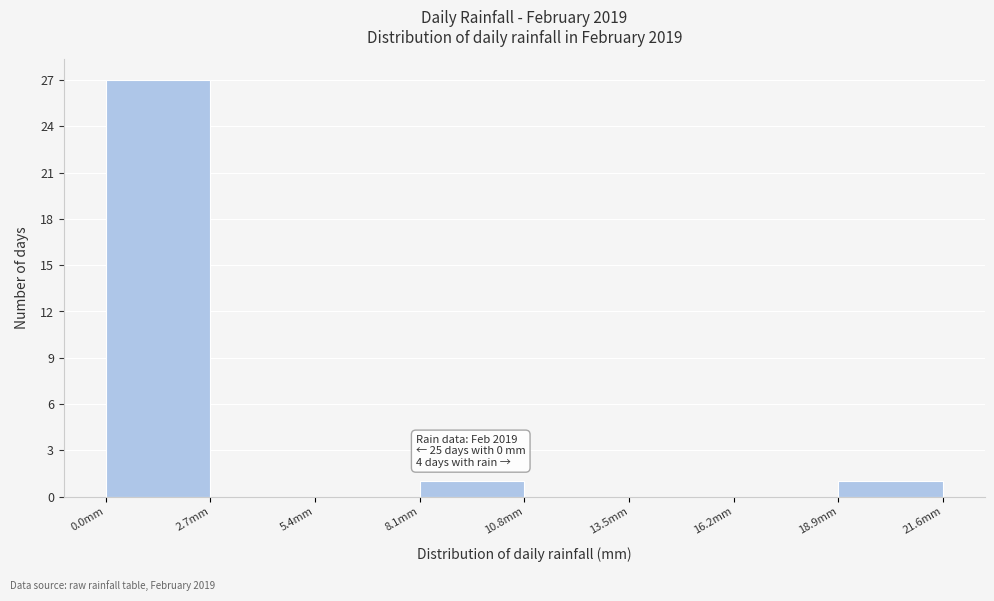

Which range on the x-axis has the tallest bar?

0.0 to 2.7